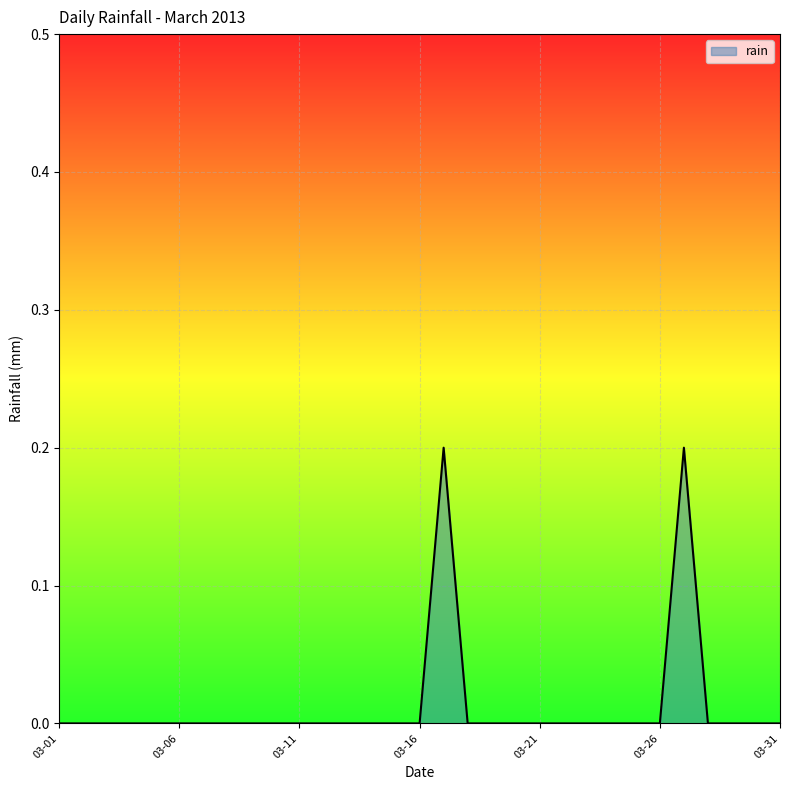

How many interior local peaks (higher than both neighbors) does the data have?

2